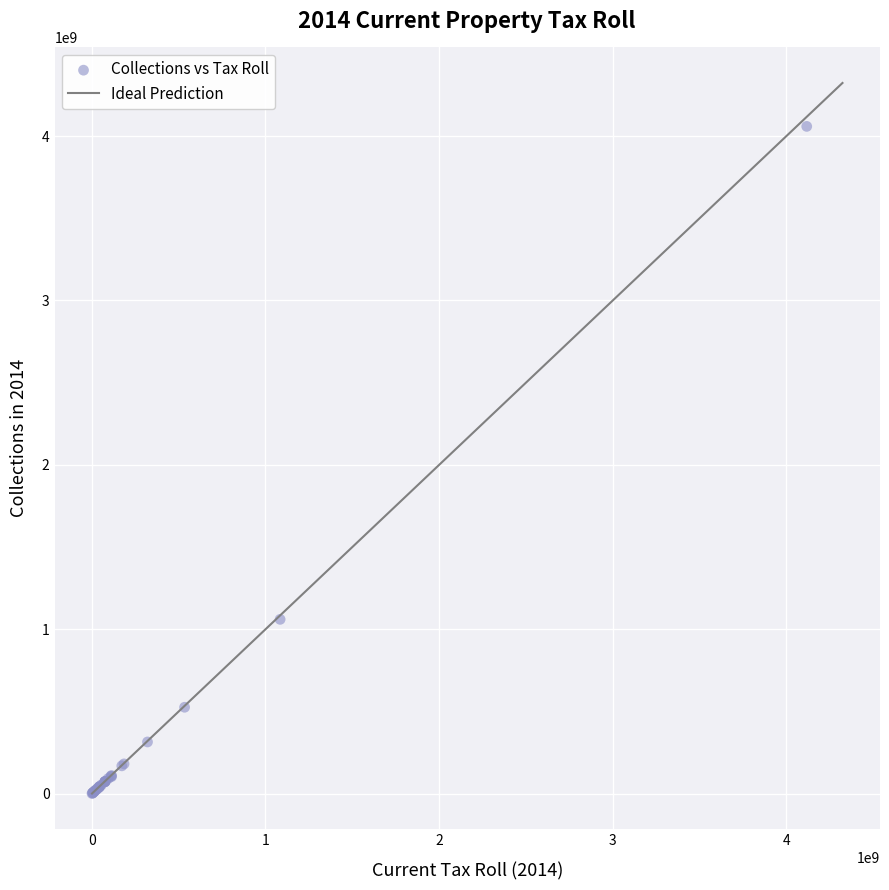

What Y value in the scatter plot is closest to 2030064070?

1060737036.0